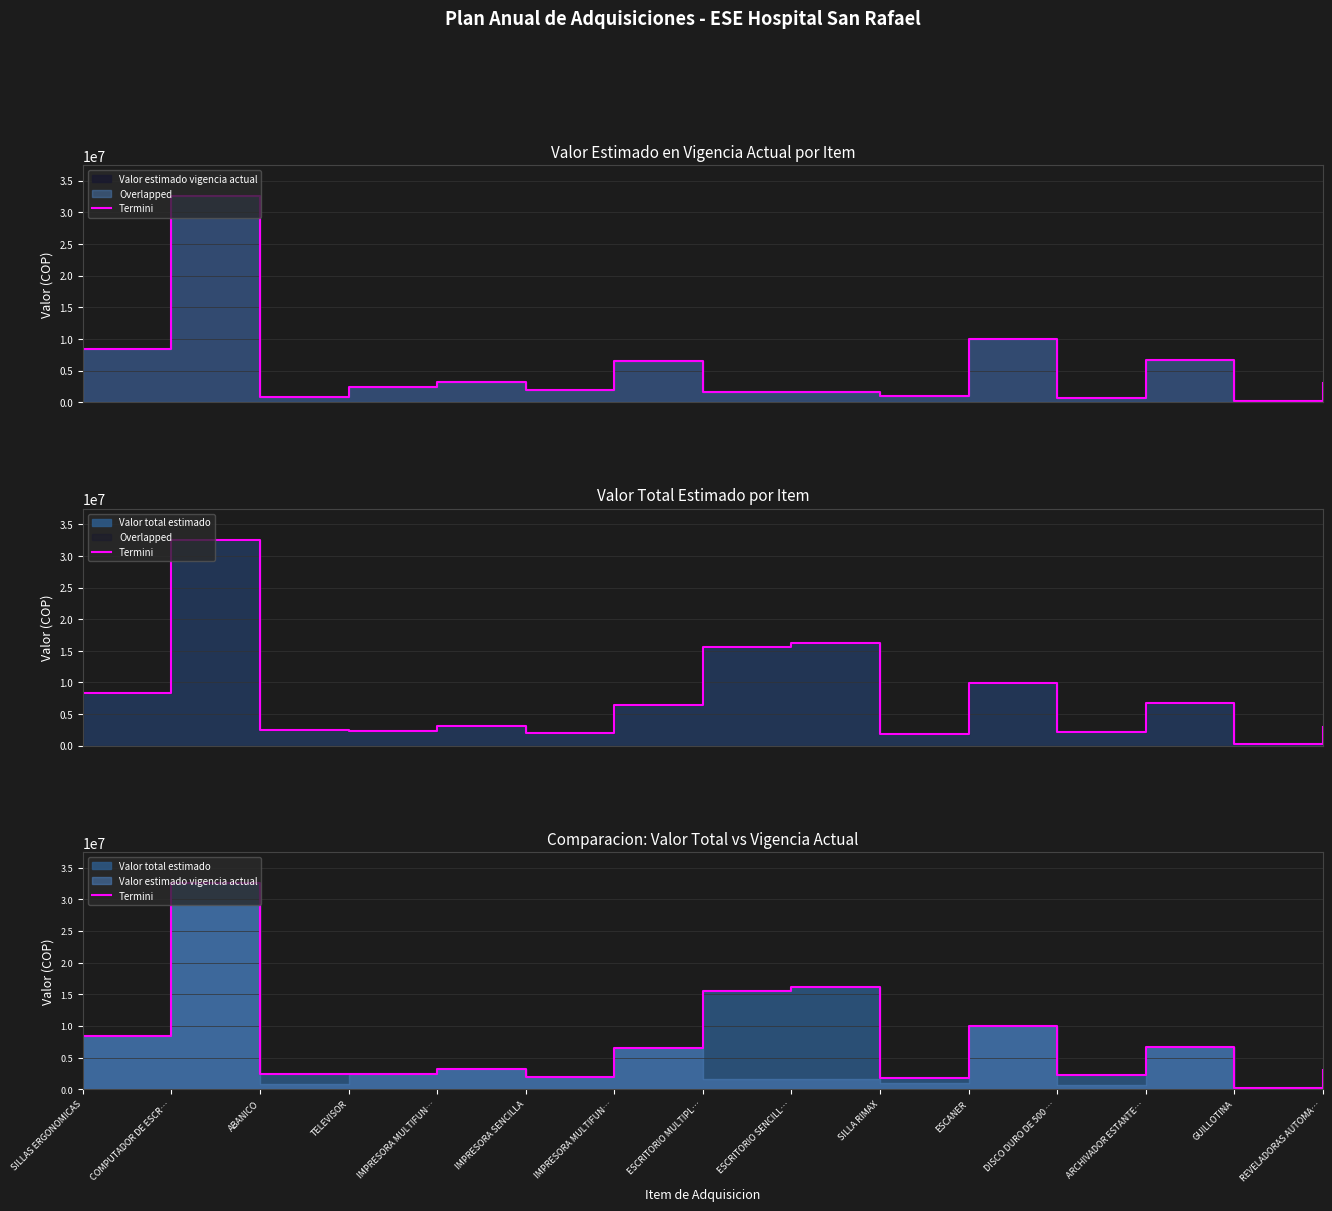

Reading right to left, what are all the values shown in this chart?

REVELADORAS AUTOMA…=3000000	GUILLOTINA=263900	ARCHIVADOR ESTANTE…=6720000	DISCO DURO DE 500 …=2219880	ESCANER=9930200	SILLA RIMAX=1854000	ESCRITORIO SENCILL…=16194000	ESCRITORIO MULTIPL…=15570000	IMPRESORA MULTIFUN…=6500000	IMPRESORA SENCILLA=2000000	IMPRESORA MULTIFUN…=3150000	TELEVISOR=2399997	ABANICO=2409750	COMPUTADOR DE ESCR…=32560000	SILLAS ERGONOMICAS=8400000